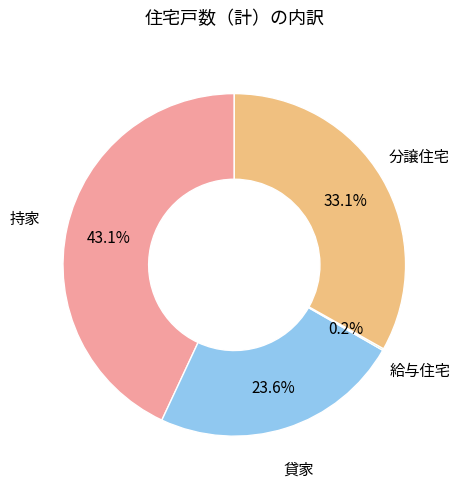

Is there any slice that represents more than half of the pie?

No